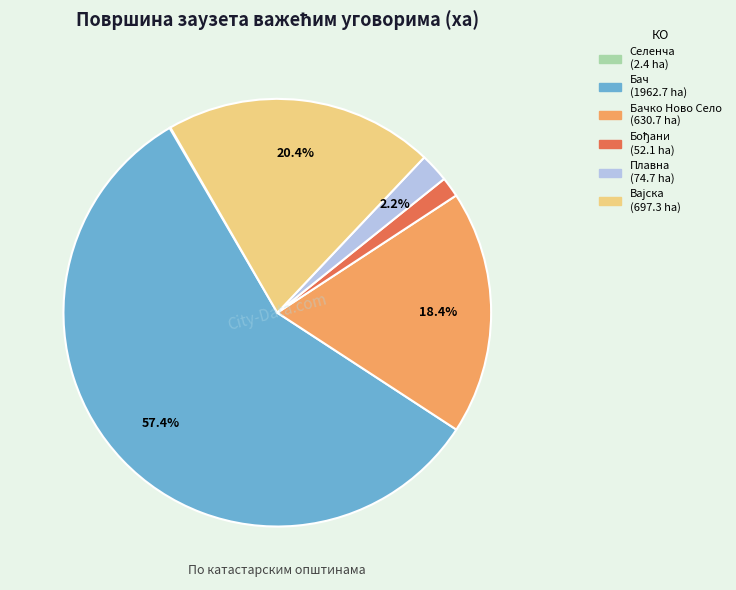

Is there any slice that represents more than half of the pie?

Yes